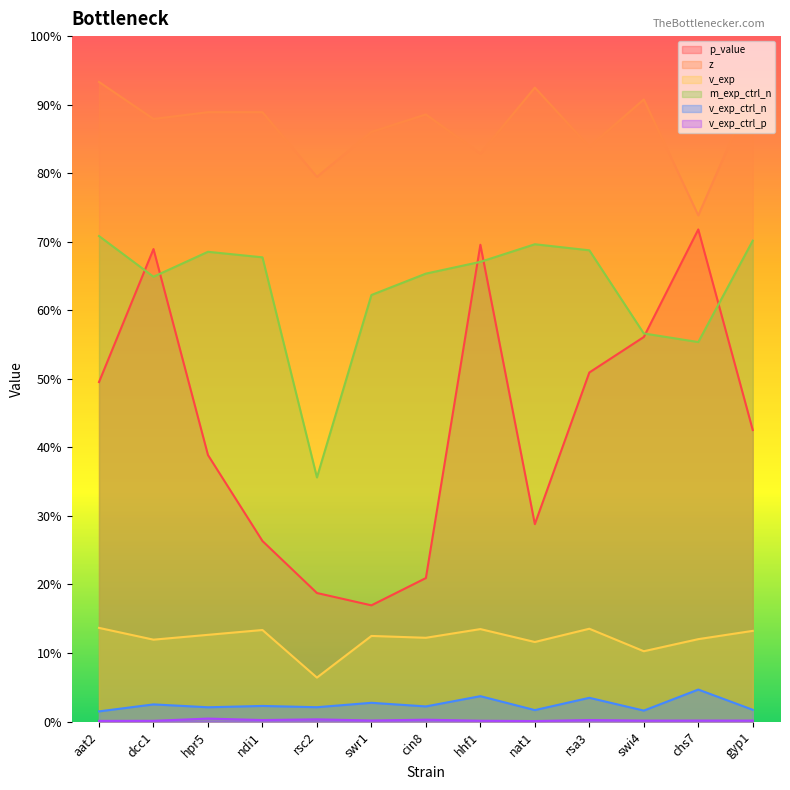

At which category is the sum across all series the highest?

hhf1